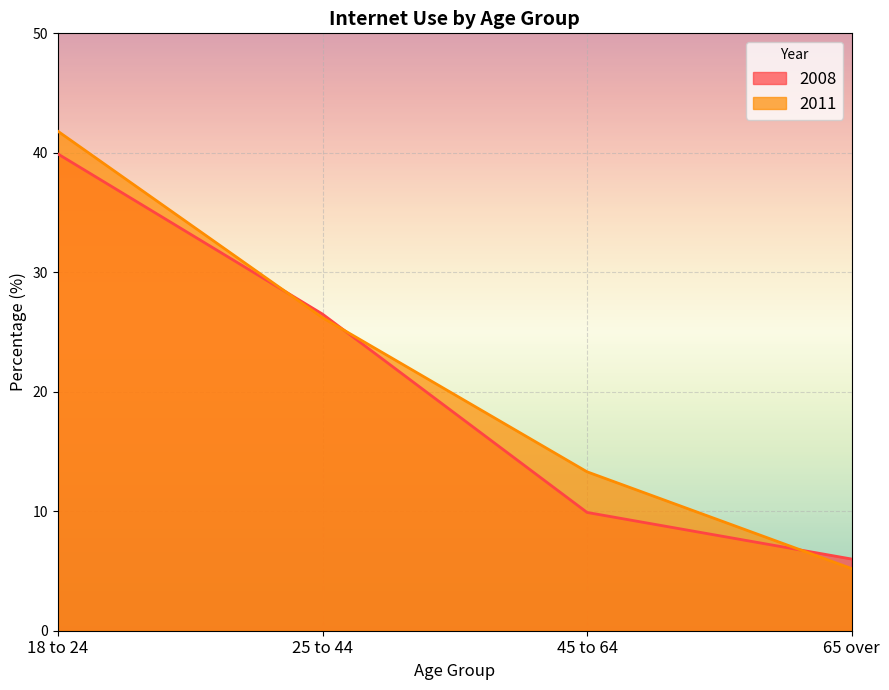

What is the sum of all 2011 values?

86.5